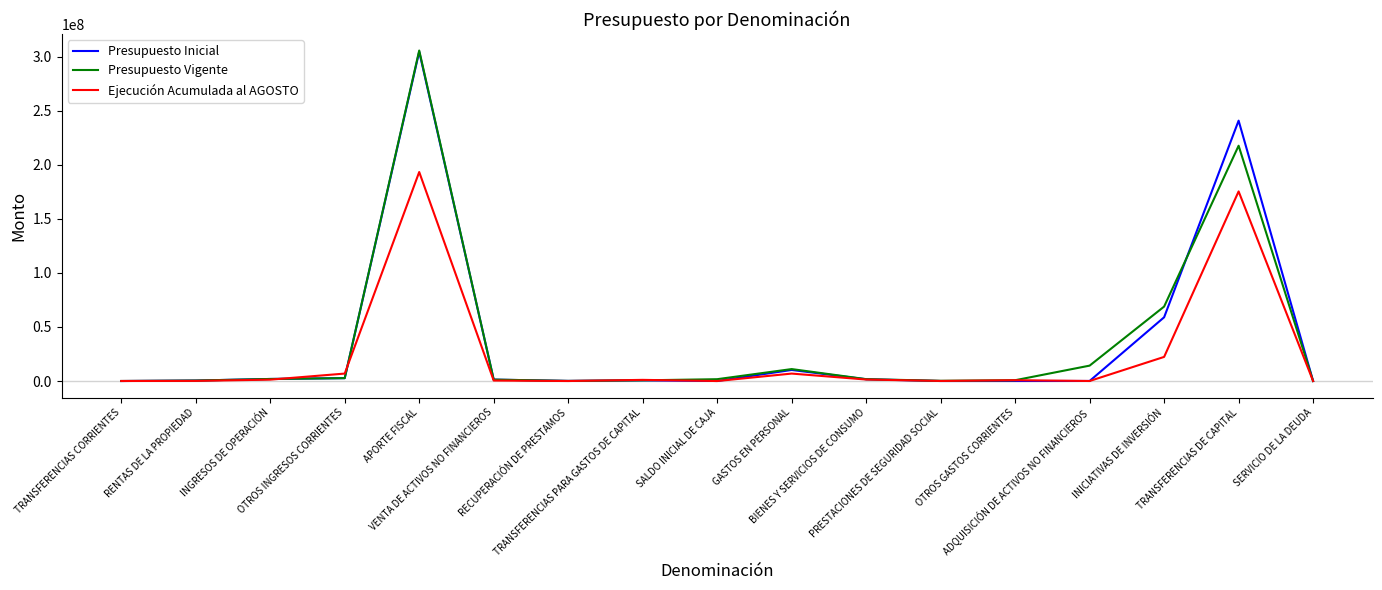

What is the maximum value for Presupuesto Vigente?

305543982